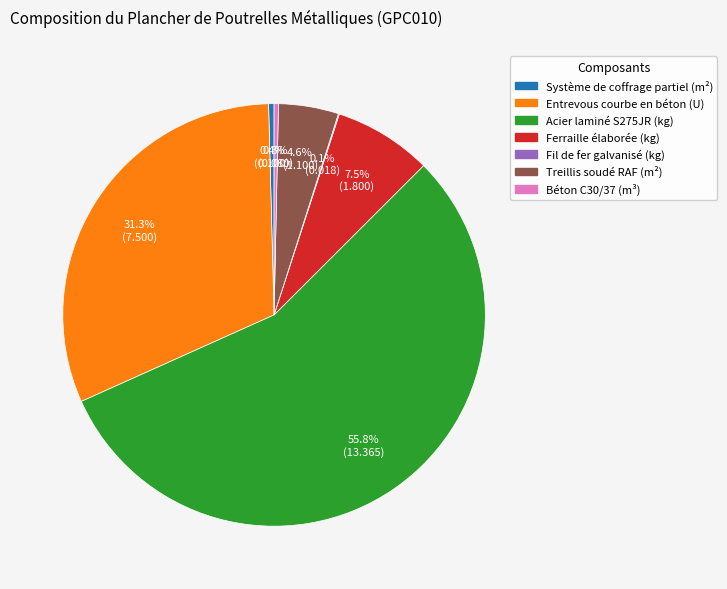

To the nearest percent, what percentage of the pie is Entrevous courbe en béton (U)?

31%